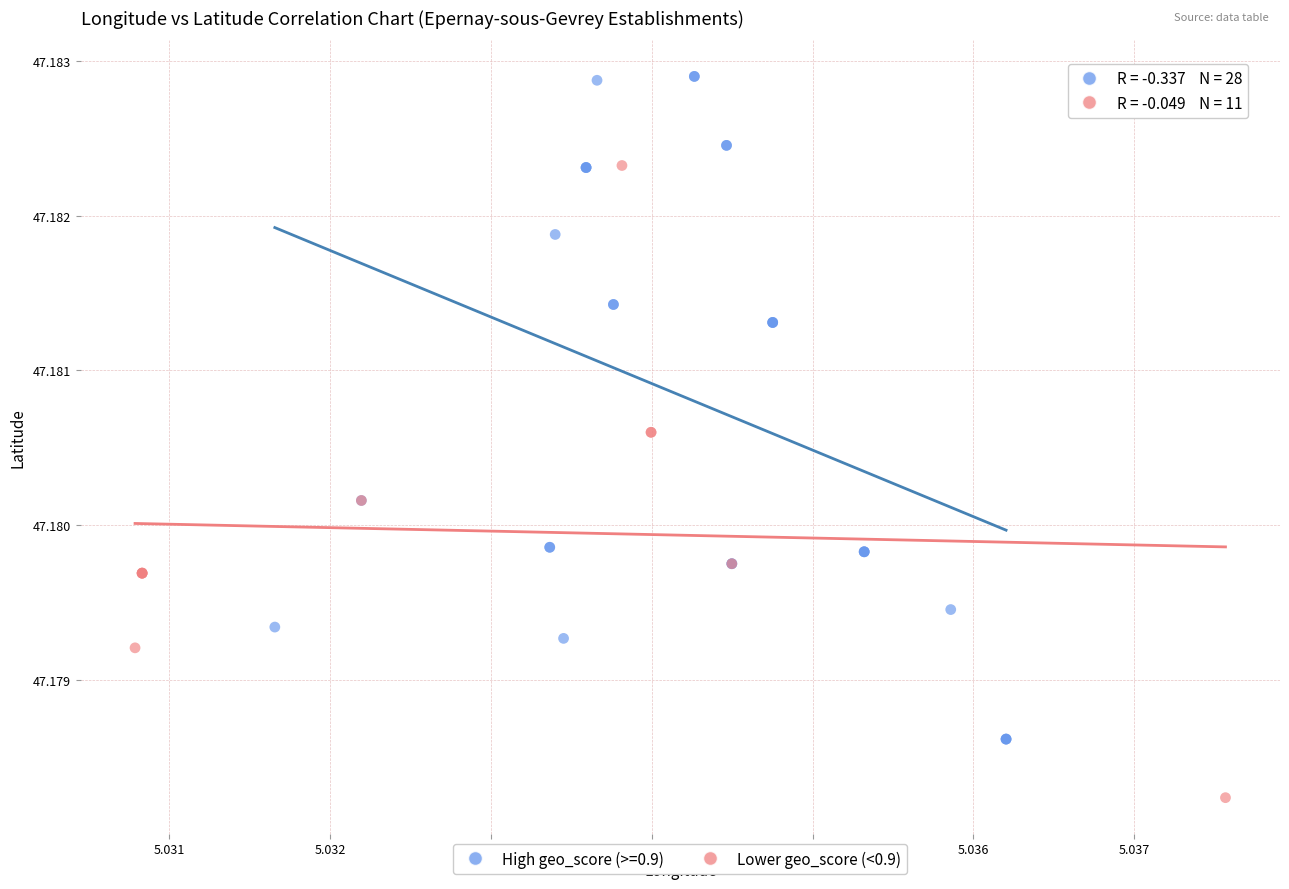

Which series reaches the minimum Y coordinate?

Lower geo_score (<0.9)